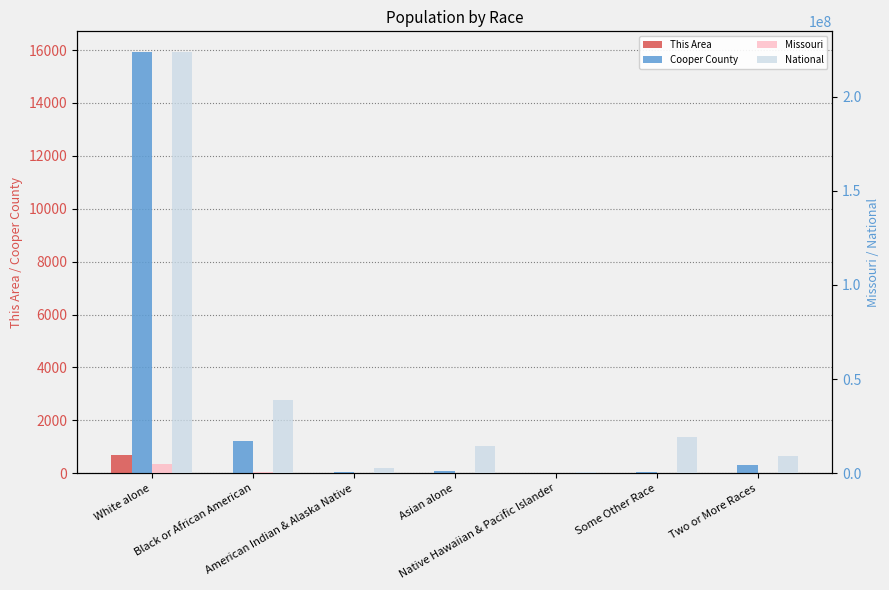

List the series in order of their peak value, lowest first.

This Area, Cooper County, Missouri, National